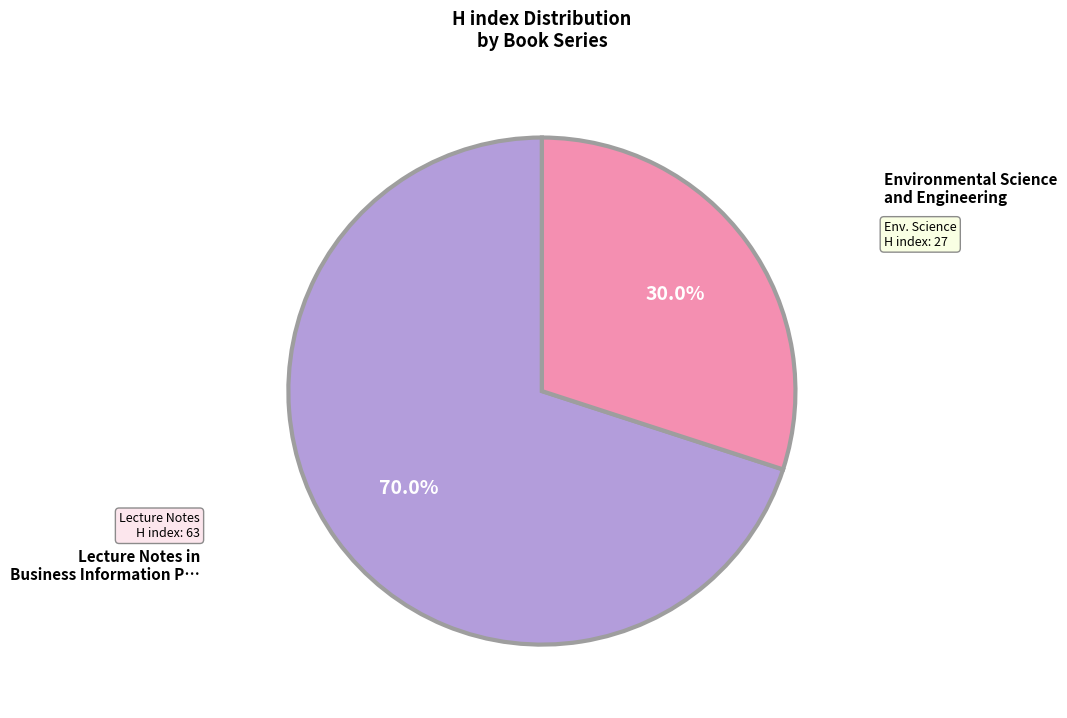

How many slices are in this pie chart?

2